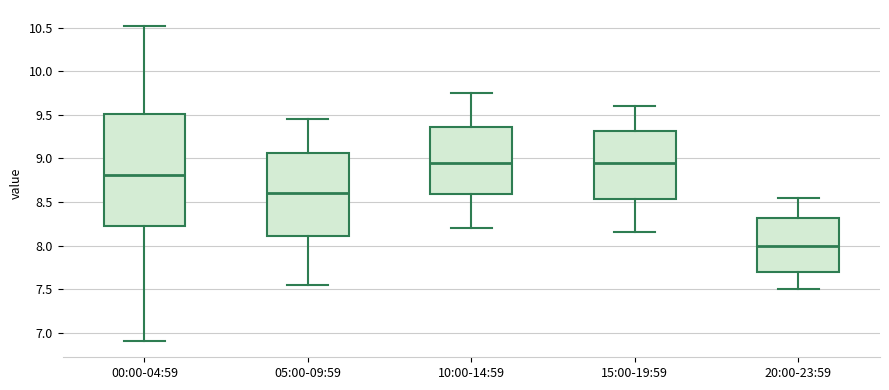

Reading left to right, read every box against the y-axis: the position of its median line, the range the box covers, and the ends of its whiskers. The values are not printed on the chart, so give them approximately, as read against the axis.

00:00-04:59: median 8.80, box 8.20 to 9.50, whiskers 6.90 to 10.50
05:00-09:59: median 8.60, box 8.10 to 9.05, whiskers 7.55 to 9.45
10:00-14:59: median 8.95, box 8.60 to 9.35, whiskers 8.20 to 9.75
15:00-19:59: median 8.95, box 8.55 to 9.30, whiskers 8.15 to 9.60
20:00-23:59: median 8.00, box 7.70 to 8.30, whiskers 7.50 to 8.55